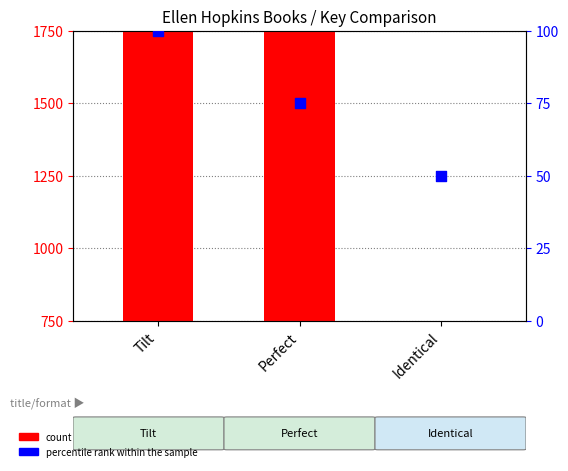

What are all the series names shown in the legend?

count, percentile rank within the sample